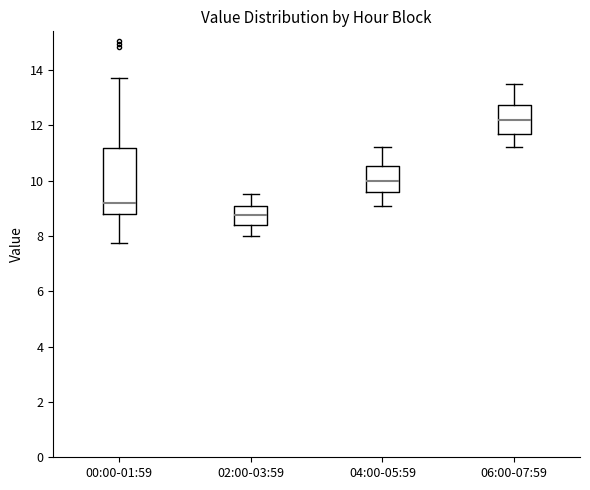

Reading left to right, read every box against the y-axis: the position of its median line, the range the box covers, and the ends of its whiskers. The values are not printed on the chart, so give them approximately, as read against the axis.

00:00-01:59: median 9.2, box 8.8 to 11.2, whiskers 7.8 to 13.8
02:00-03:59: median 8.8, box 8.4 to 9.2, whiskers 8.0 to 9.6
04:00-05:59: median 10.0, box 9.6 to 10.6, whiskers 9.2 to 11.2
06:00-07:59: median 12.2, box 11.8 to 12.8, whiskers 11.2 to 13.6